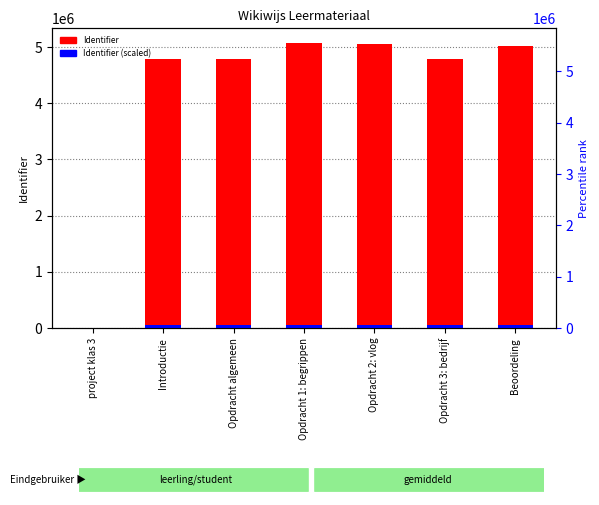

What is the sum of all Identifier (scaled) values?

295008.3